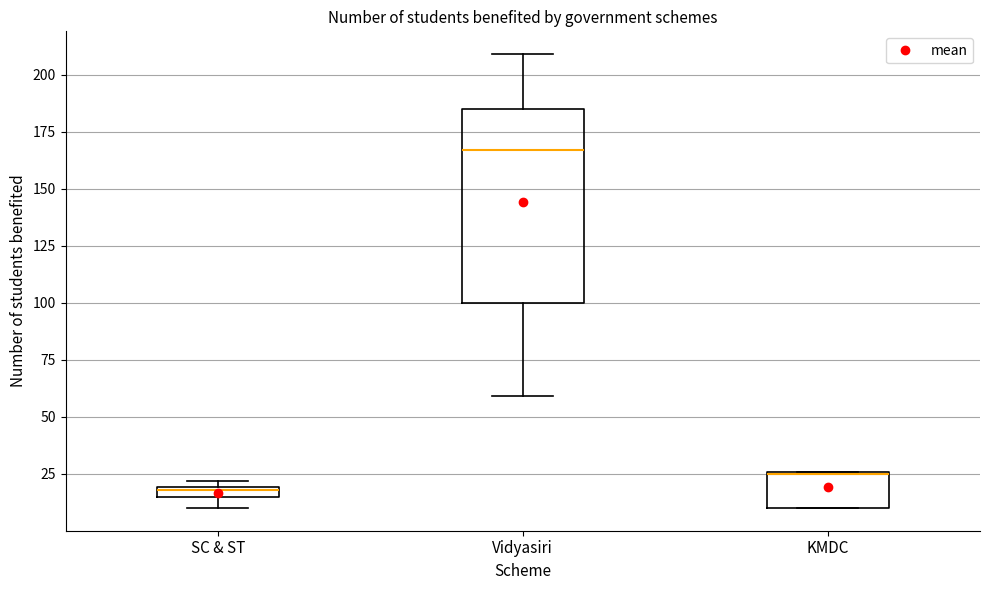

Which box's median line is the highest?

Vidyasiri